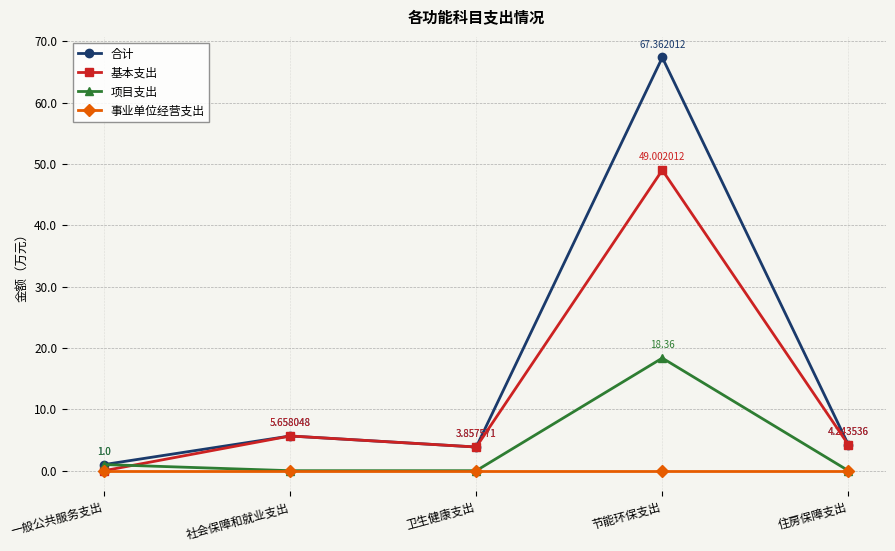

At which category is the sum across all series the highest?

节能环保支出